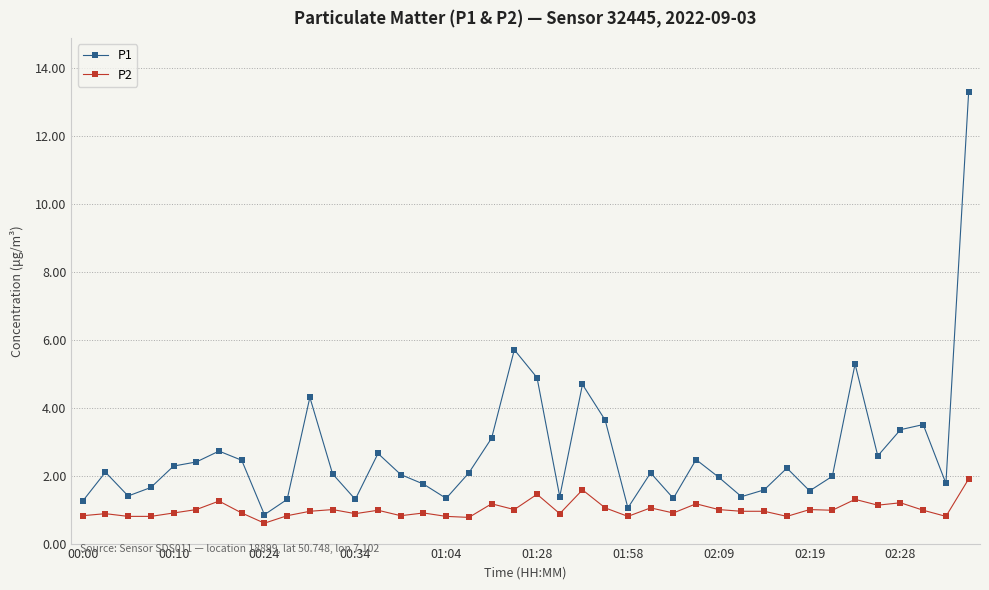

Which series has the largest range (max minus min)?

P1